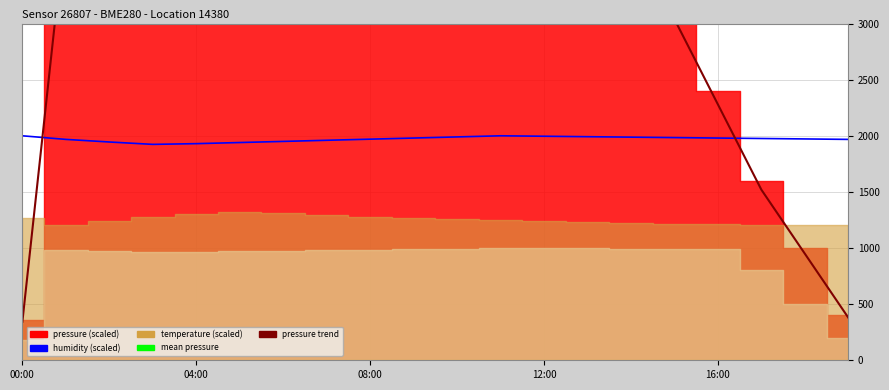

Does the chart display data point markers on the line(s)?

No